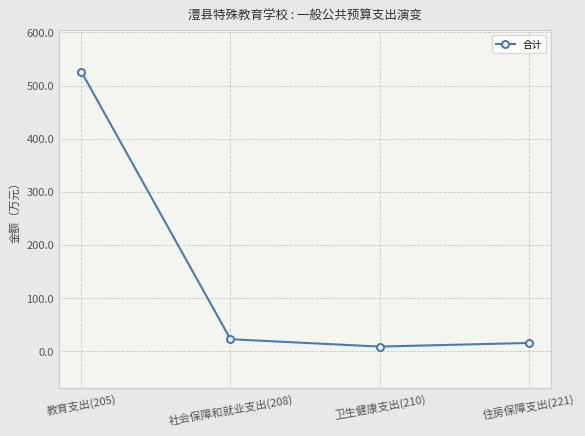

What is the sum of the values at 教育支出(205) and 社会保障和就业支出(208)?

548.4